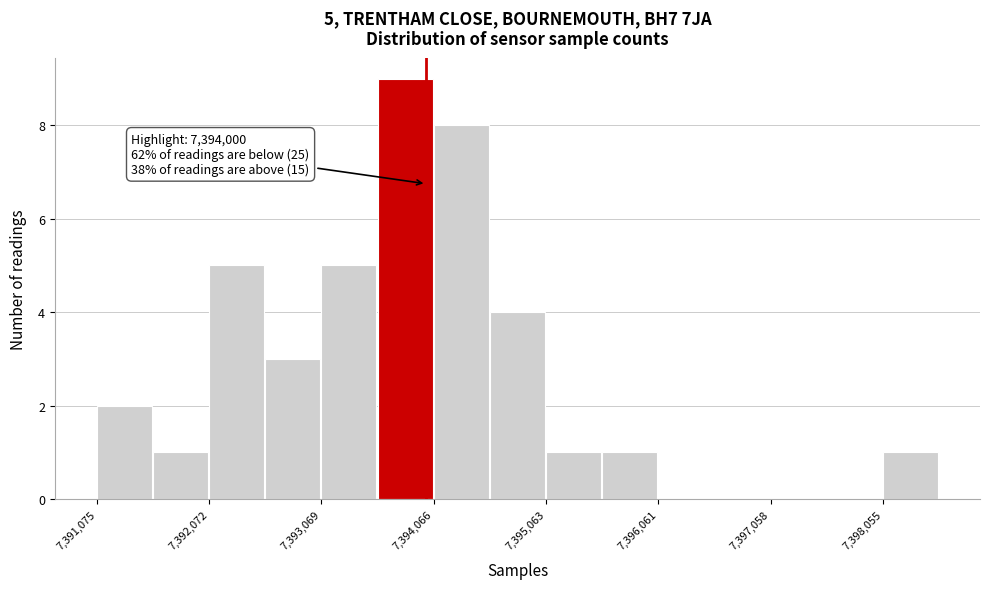

Which range on the x-axis has the tallest bar?

7393600 to 7394100